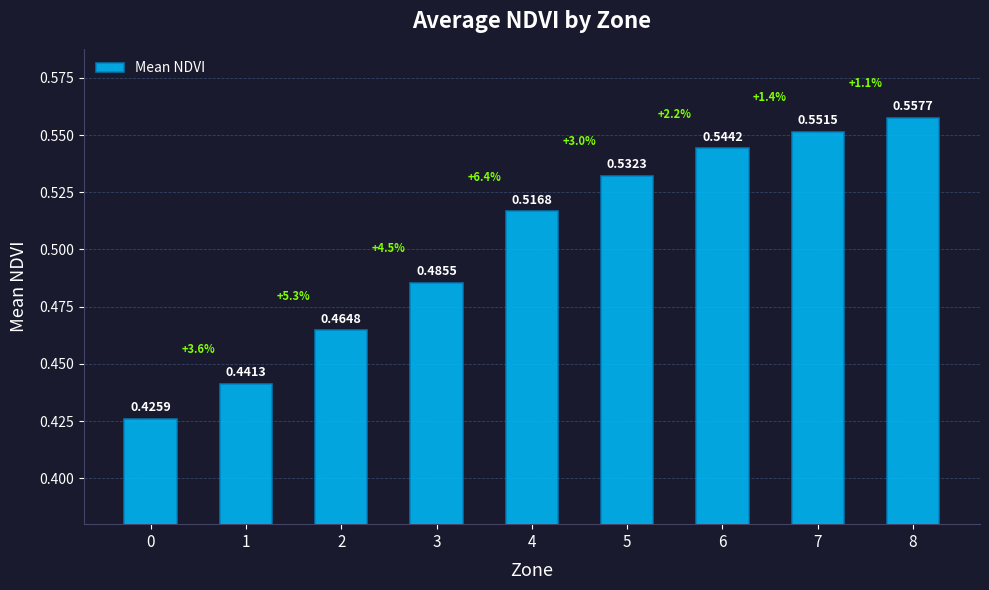

Which has a higher value, 8 or 3?

8